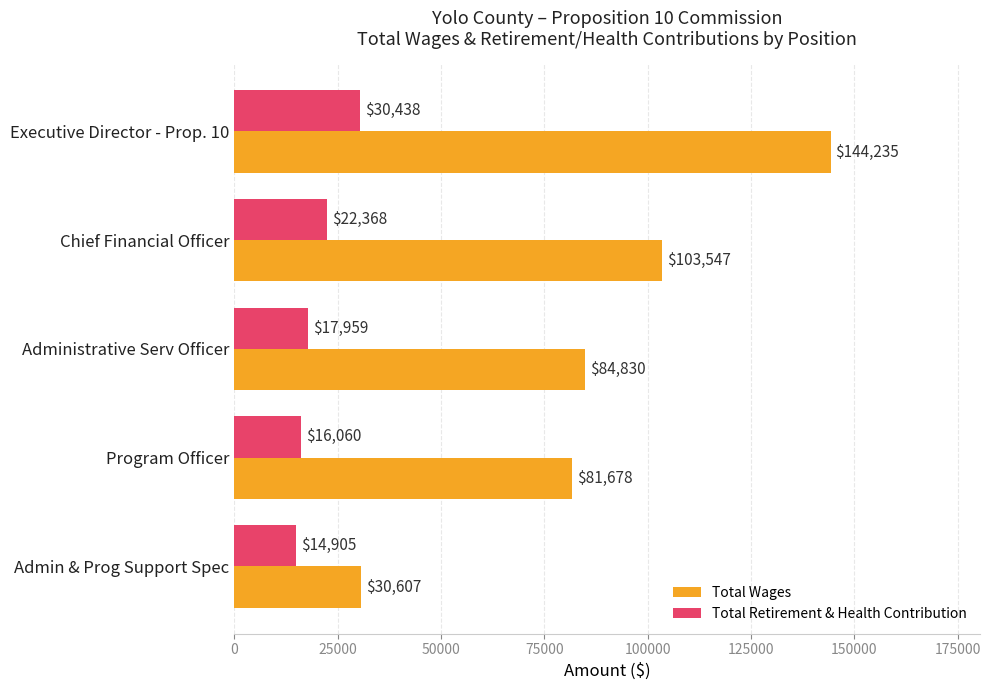

What is the total value across all series at Chief Financial Officer?

125915